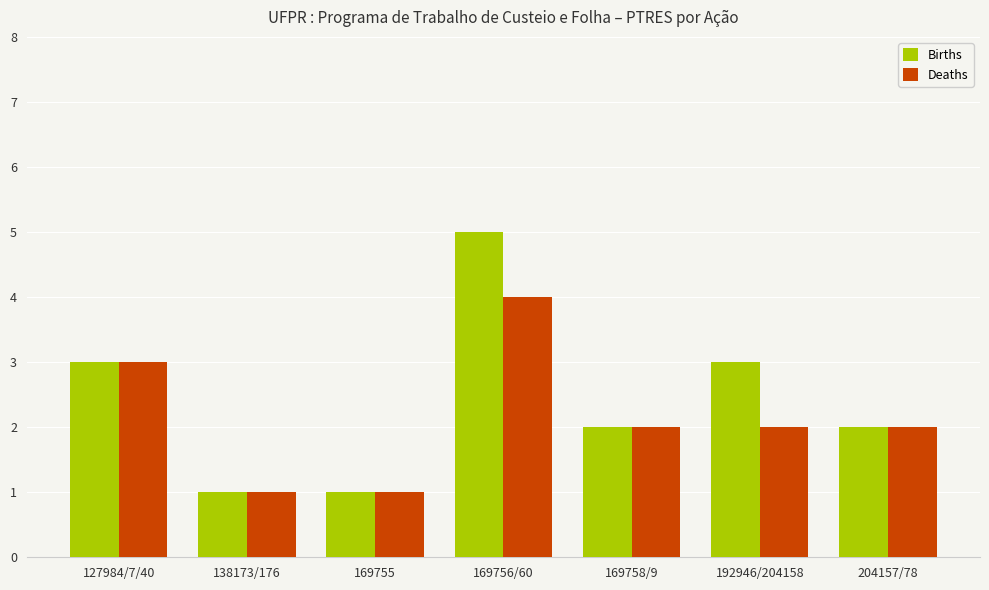

The Births series shows 7 at 169756/60. True or false?

False